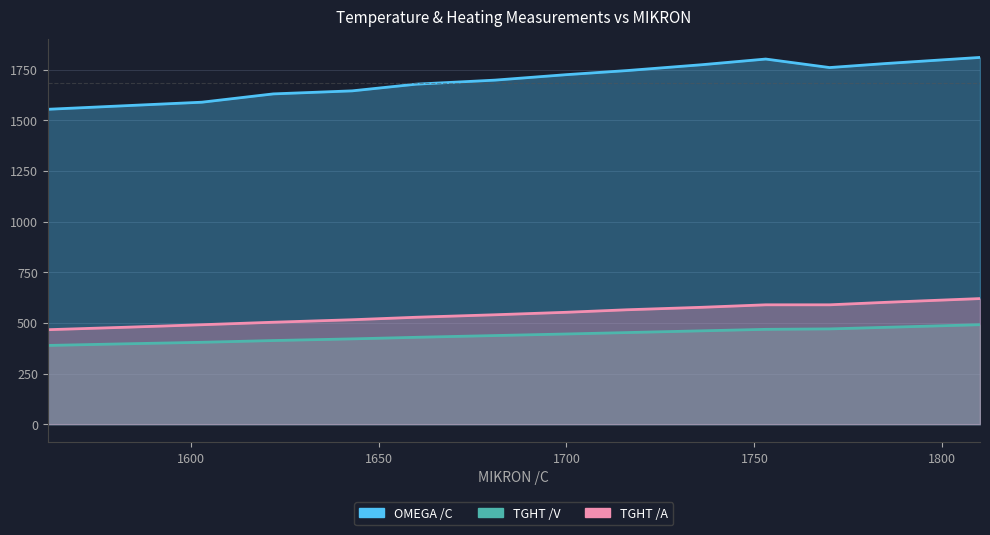

What is the difference between the maximum and minimum values in the OMEGA /C series?

256.0